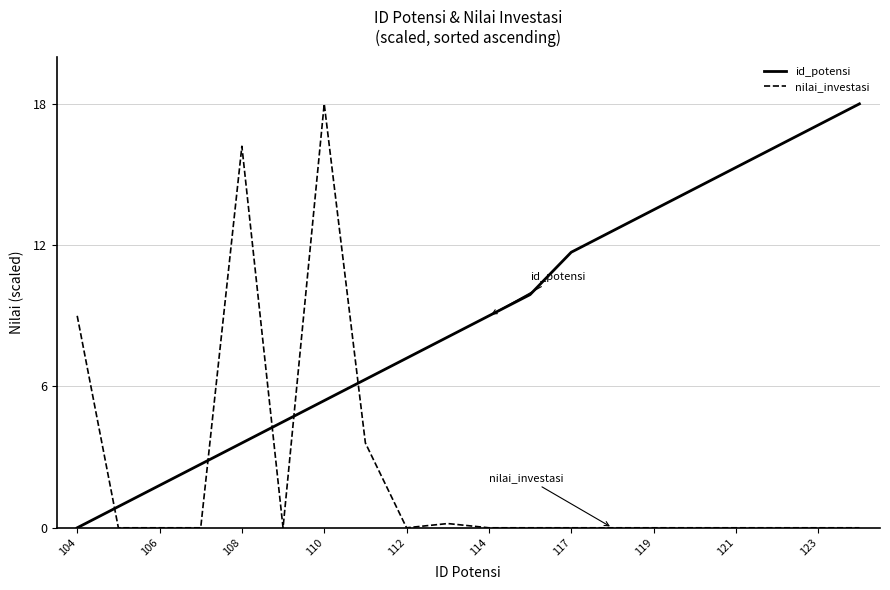

How many distinct data groups are displayed?

2